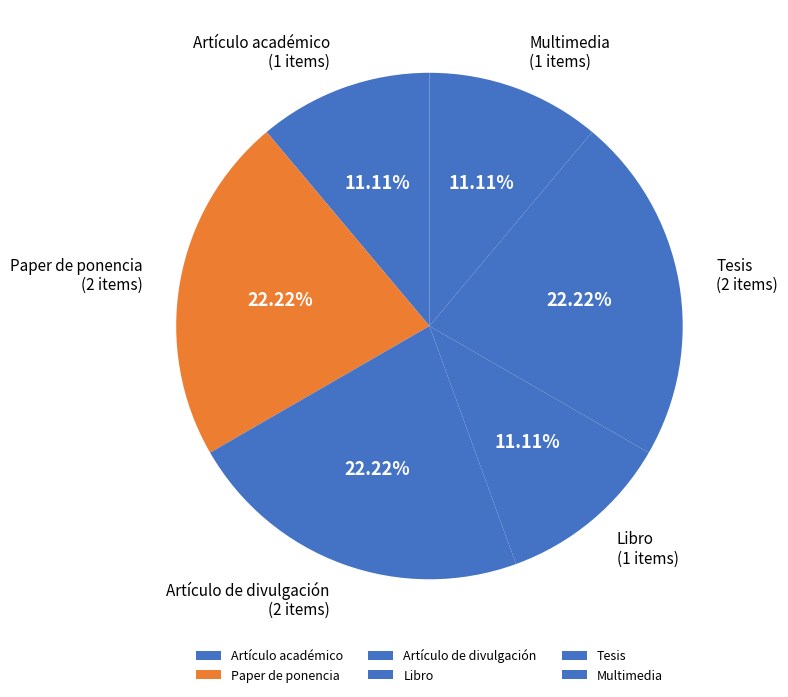

Is it true that Artículo de divulgación is 31% of the pie?

False